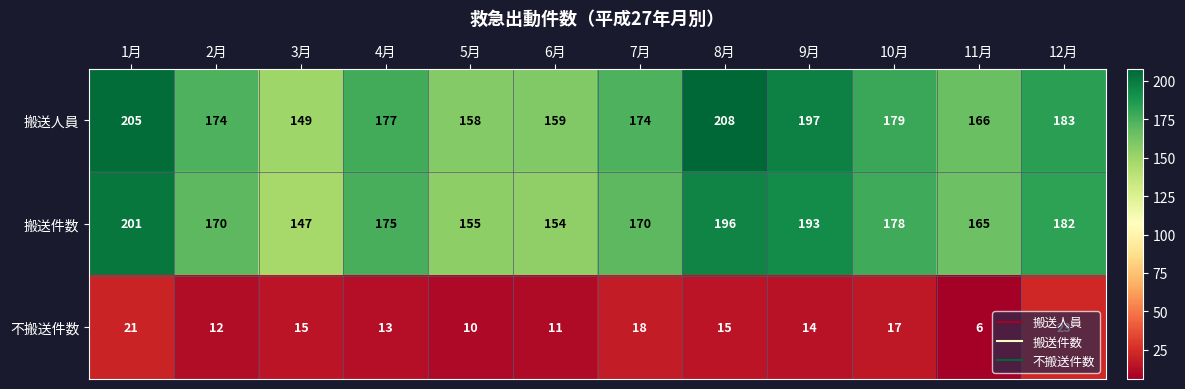

What is the spread (max minus min) of values at 1月?

184